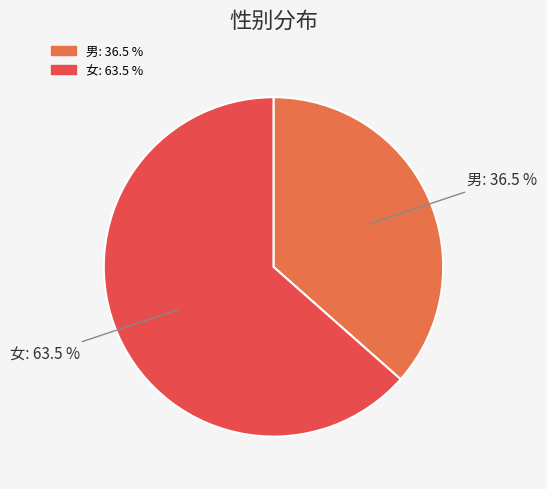

Is the sum of 女 and 男 greater than half?

Yes